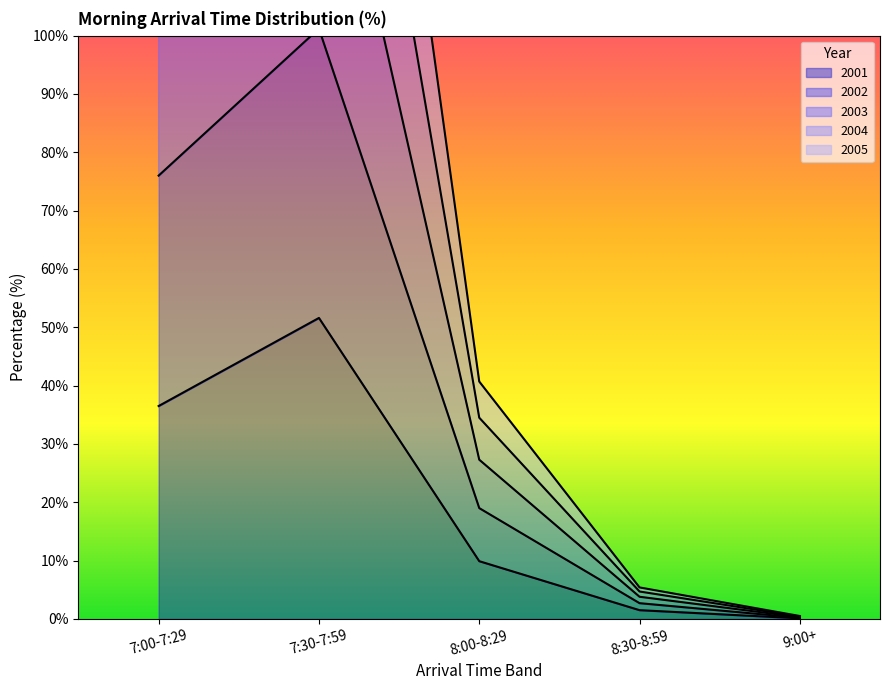

The 2001 series shows 51.6 at 7:30-7:59. True or false?

True